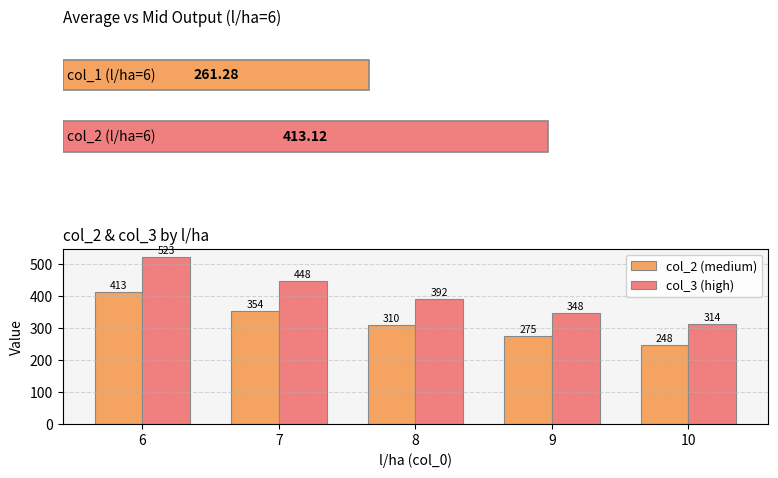

What is the difference between the second highest and minimum values in the col_3 (high) series?

134.4